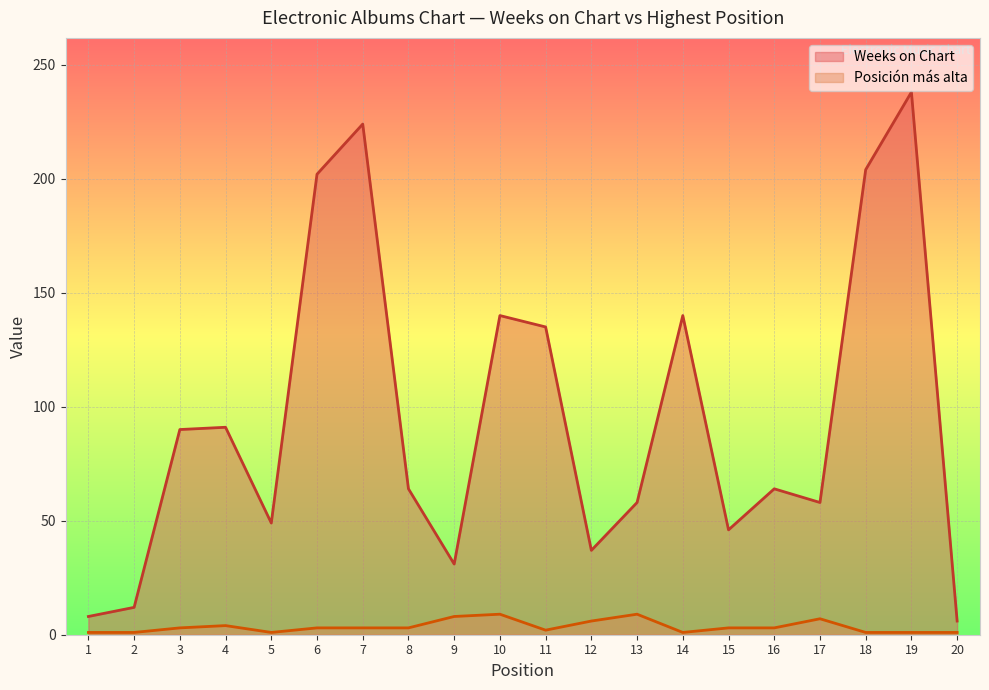

True or false: Weeks on Chart and Posición más alta intersect in this chart.

False